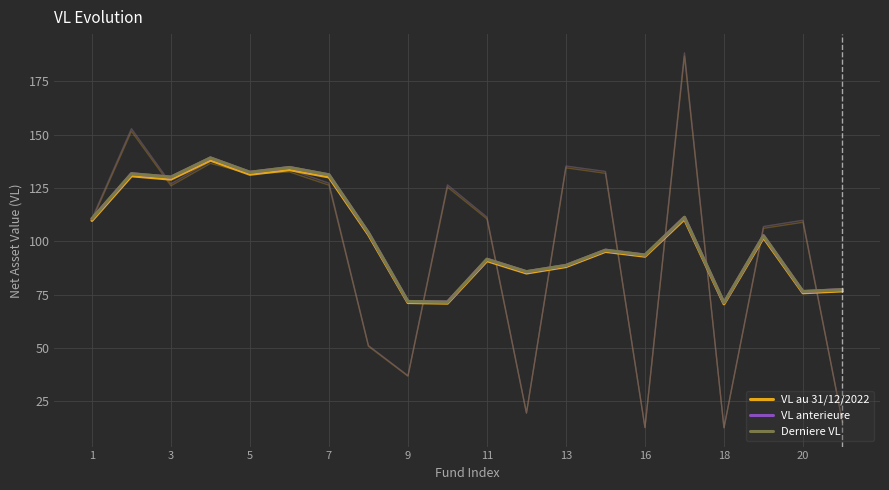

Between 19 and 7, which is larger?

7